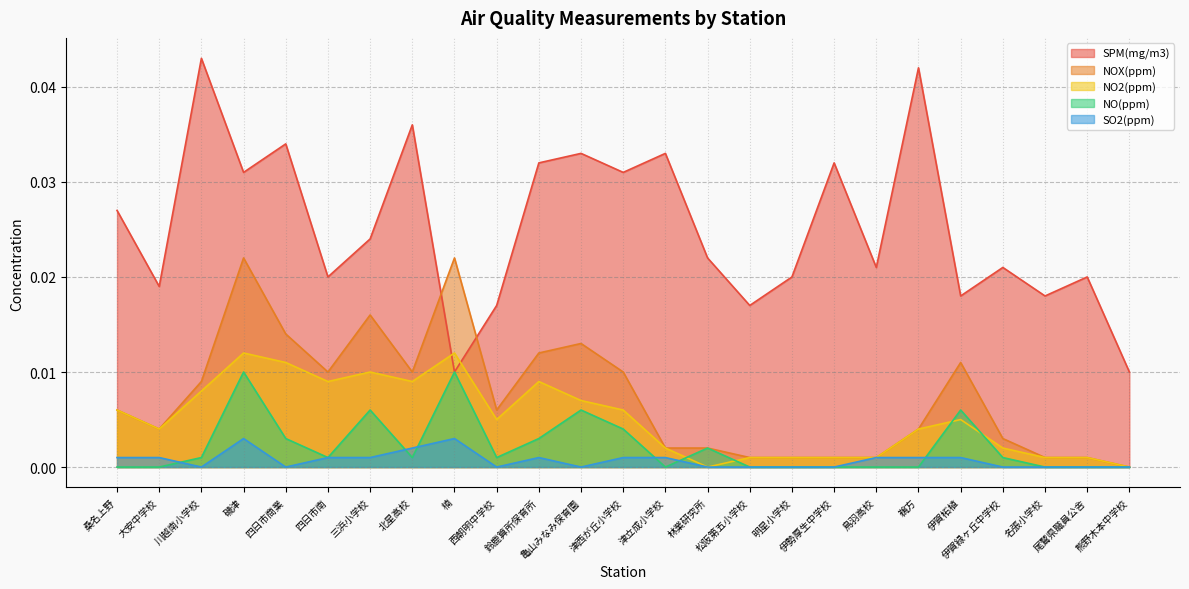

In SPM(mg/m3), how many points are higher than both neighbors (excluding endpoints)?

9